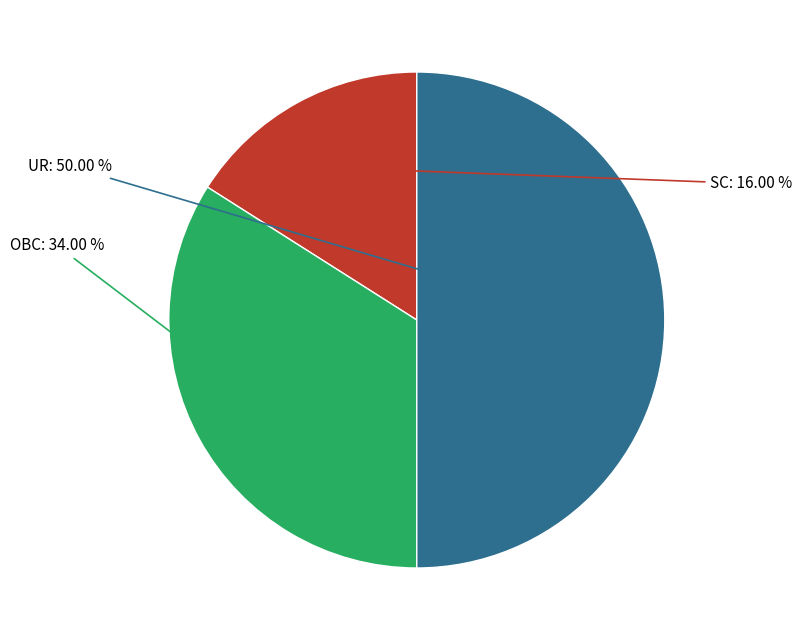

How many segments does this pie chart have?

3